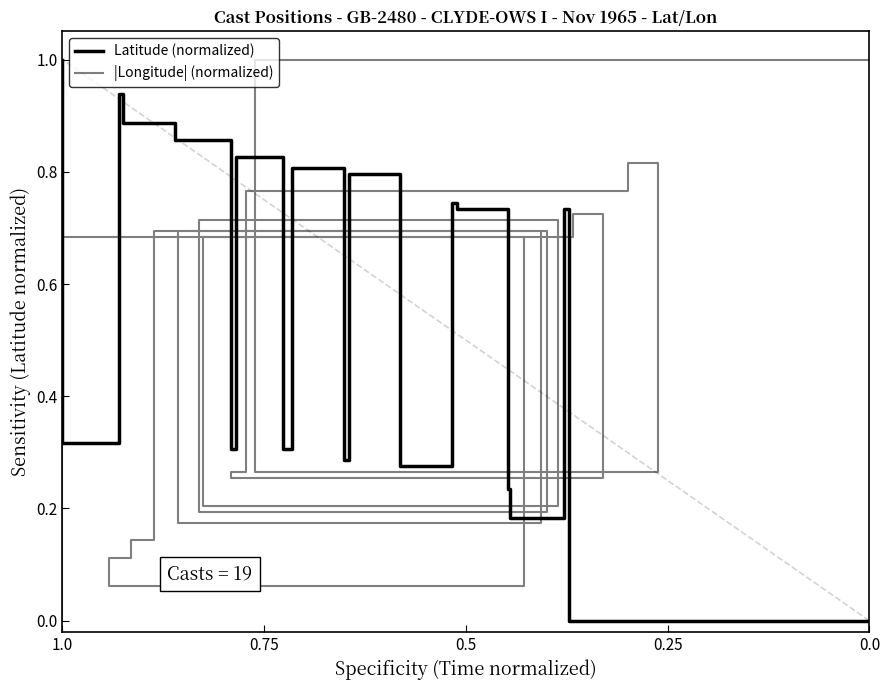

Count the number of data series in this chart.

2